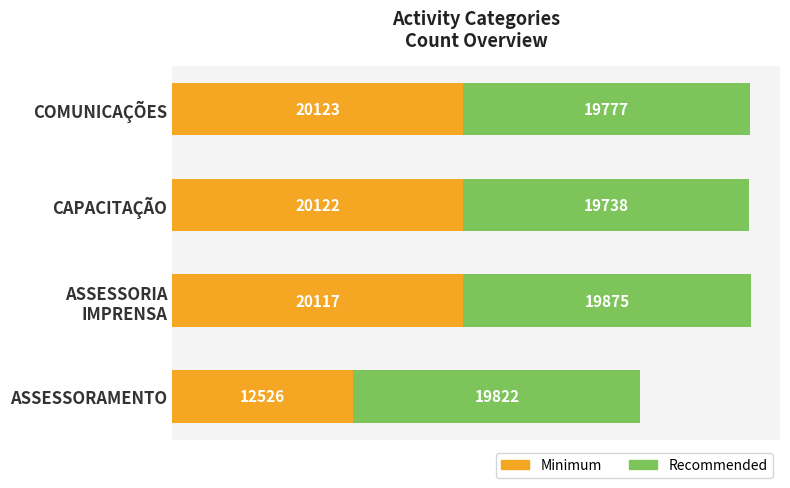

What is the difference between the Minimum values at CAPACITAÇÃO and ASSESSORAMENTO?

7596